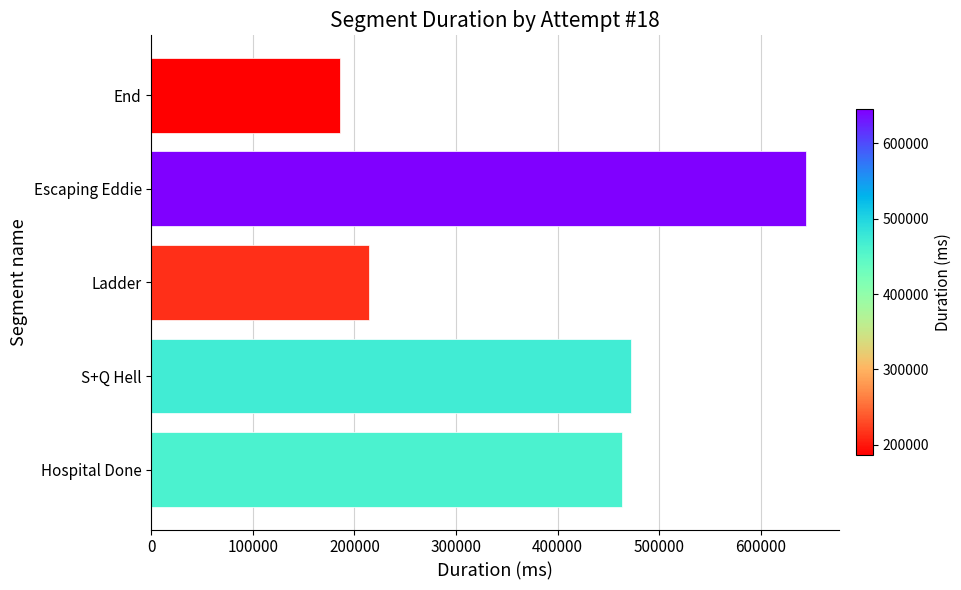

Which category has the lowest value across all series?

End